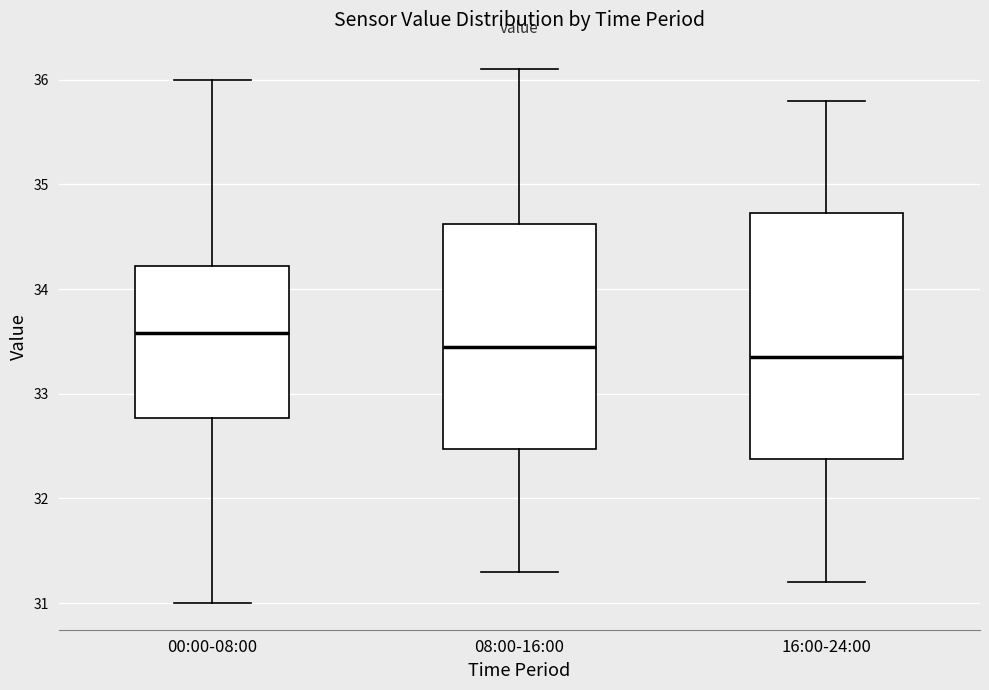

Reading left to right, transcribe this box plot: for each box, give where its median line is, the range the box spans, and where its two whiskers end, as read against the y-axis. The values are not printed on the chart, so give them approximately, as read against the axis.

00:00-08:00: median 33.6, box 32.8 to 34.2, whiskers 31.0 to 36.0
08:00-16:00: median 33.5, box 32.5 to 34.6, whiskers 31.3 to 36.1
16:00-24:00: median 33.4, box 32.4 to 34.7, whiskers 31.2 to 35.8